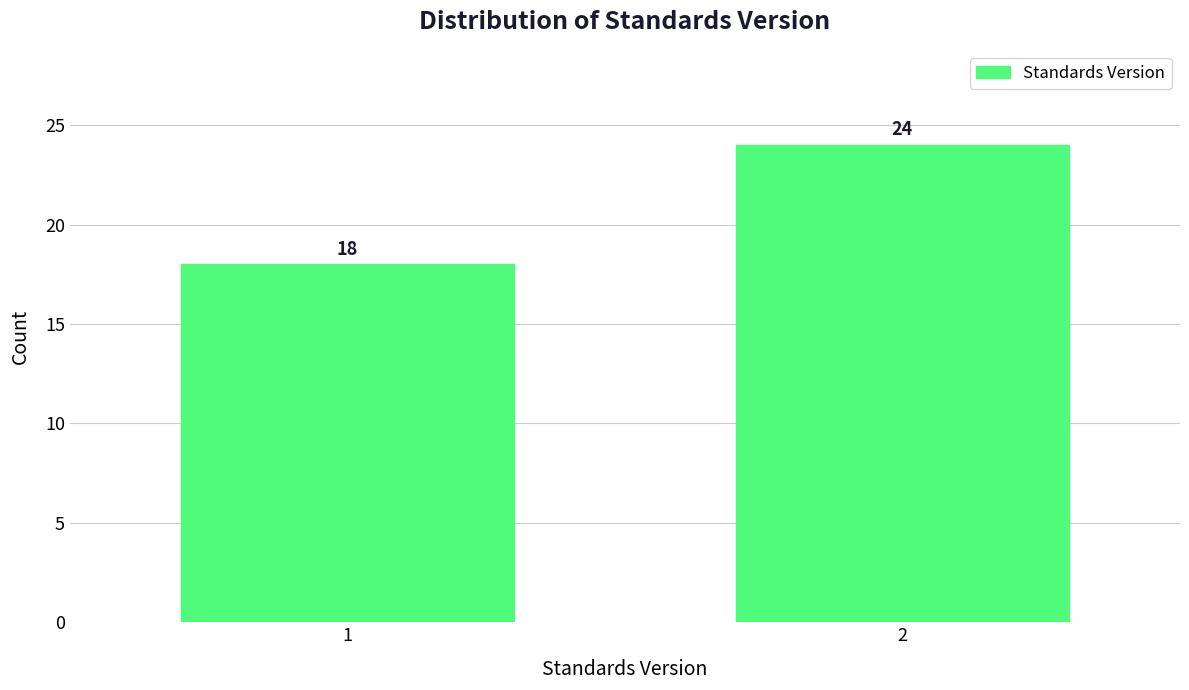

Reading right to left, extract all data points from this chart.

24	18